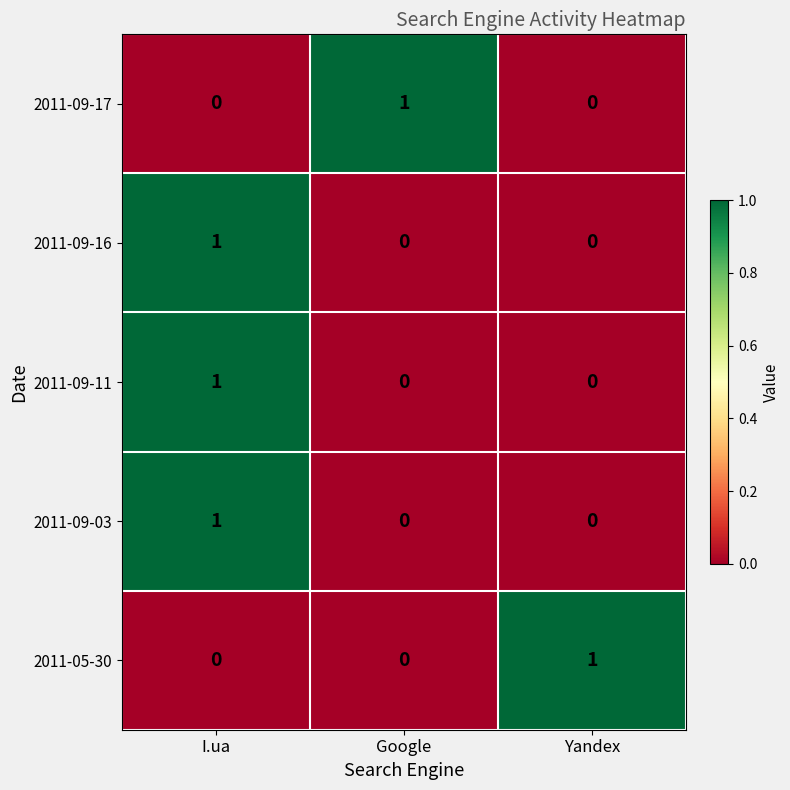

At which category is the sum across all series the highest?

I.ua